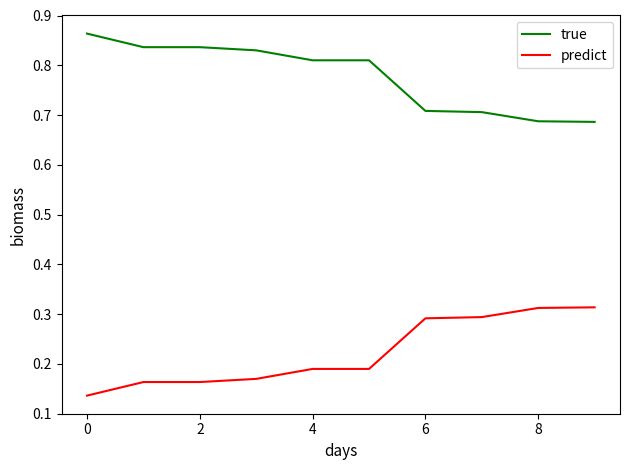

Rank the series by their average value, from lowest to highest.

predict, true